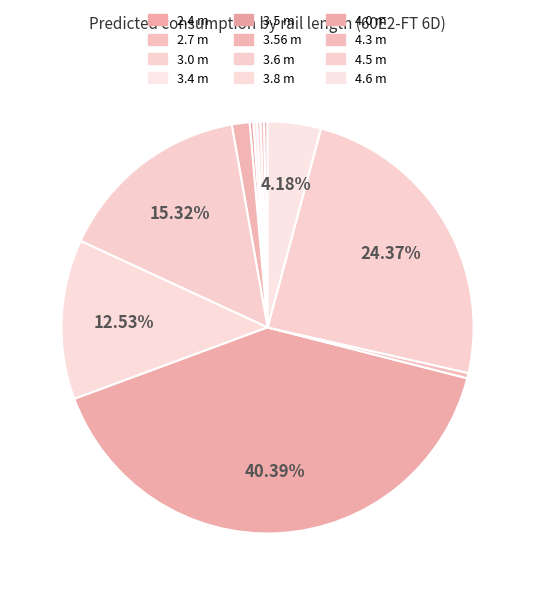

Count the number of slices in the pie.

12